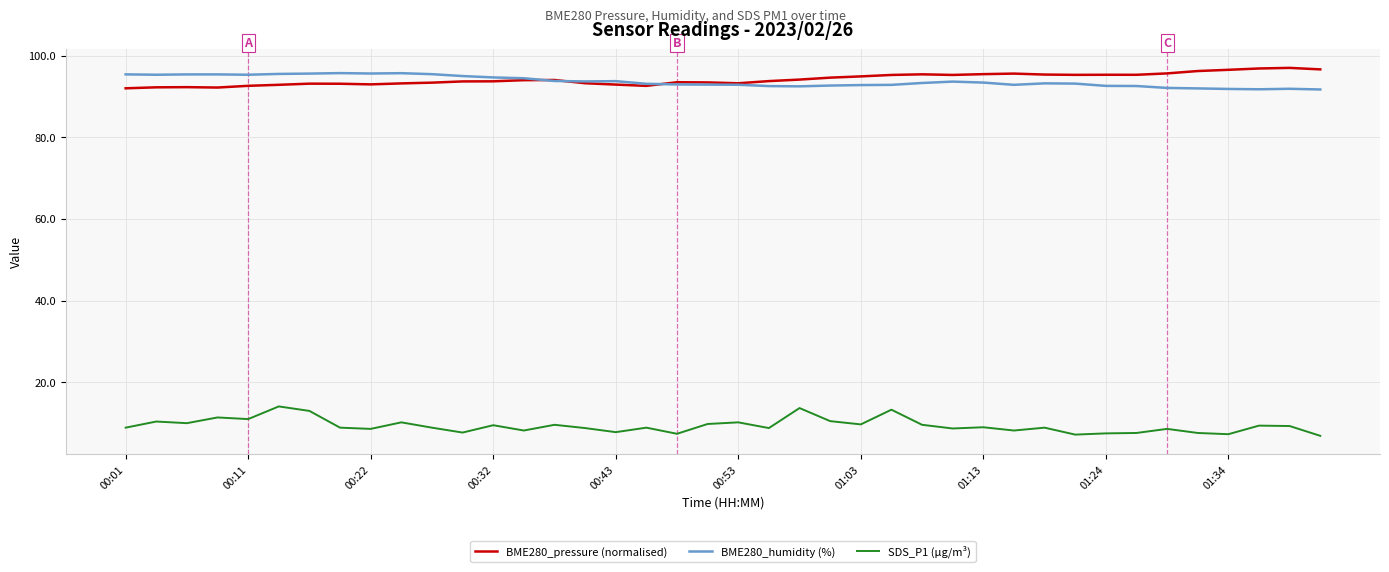

What is the maximum value shown in the chart?

97.0